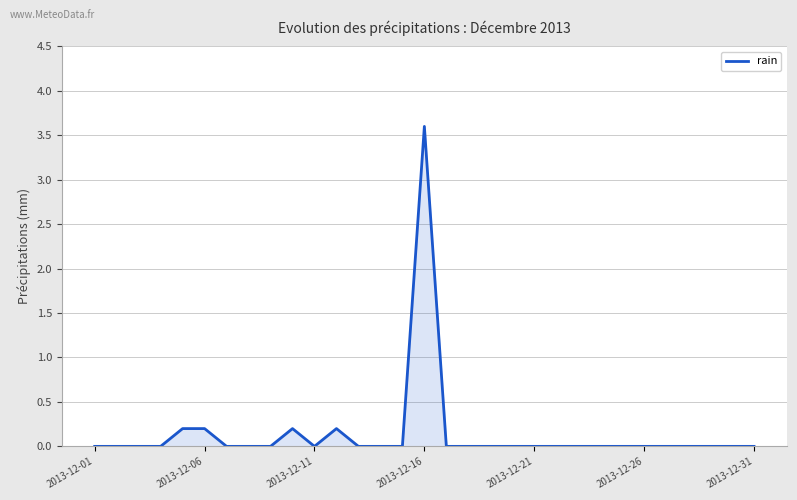

What is the maximum value shown in the chart?

3.6